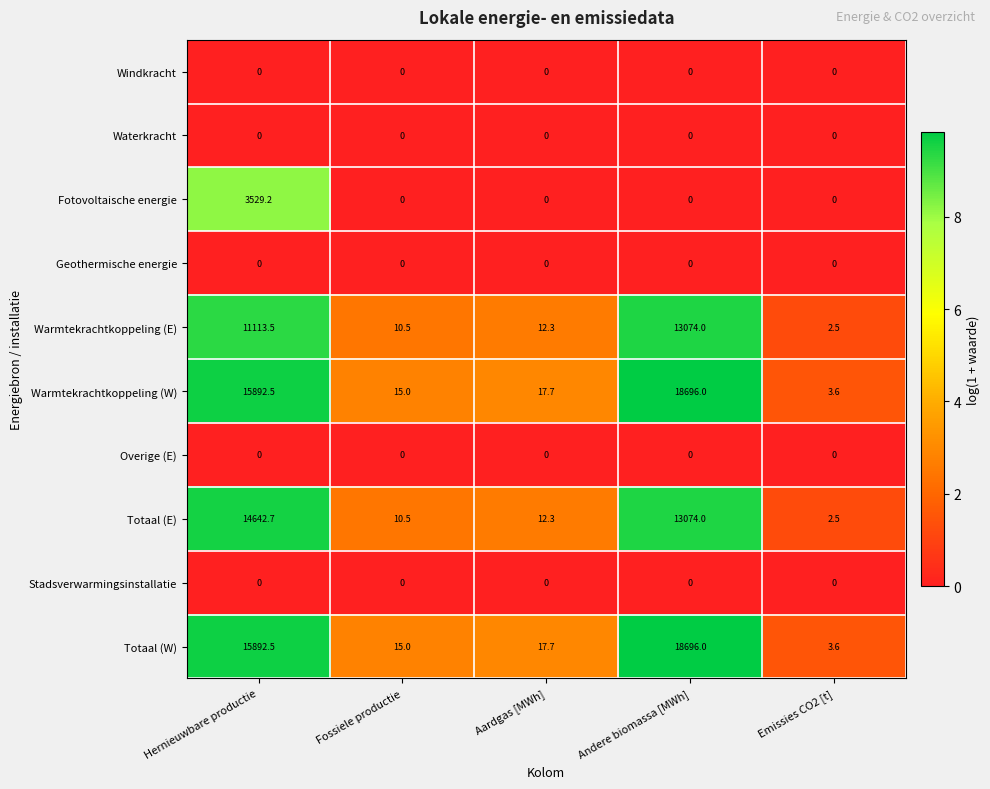

The value of Warmtekrachtkoppeling (W) at Emissies CO2 [t] is 3.6. True or false?

True